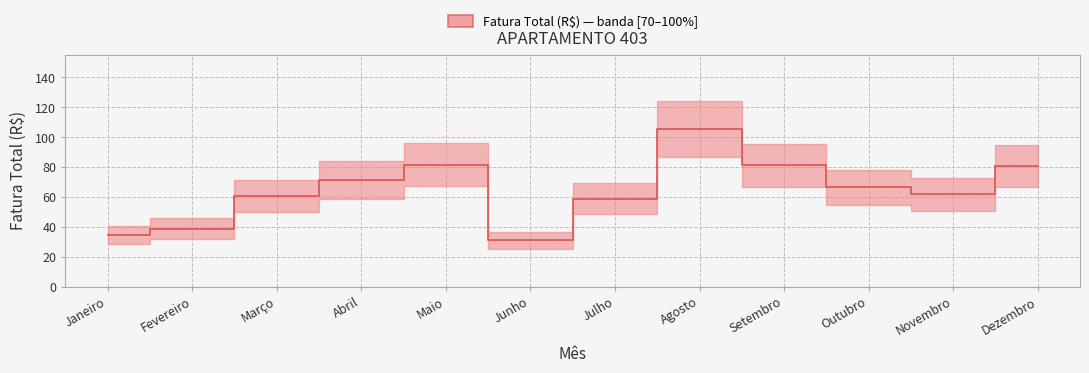

Does the chart display data point markers on the line(s)?

No